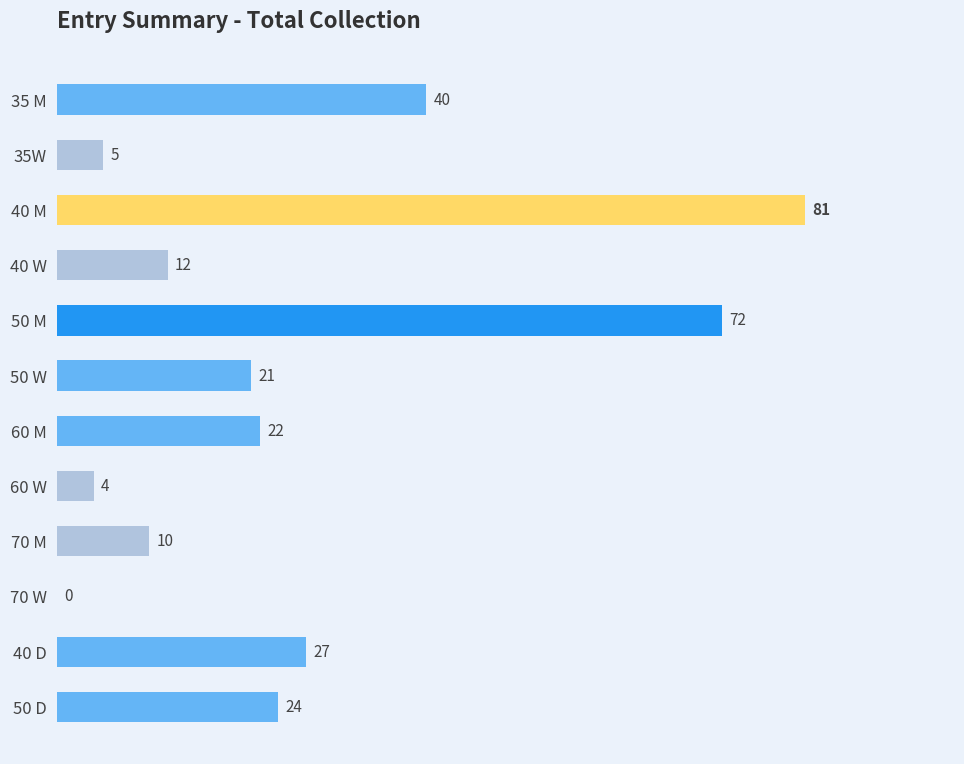

What is the maximum value shown in the chart?

81